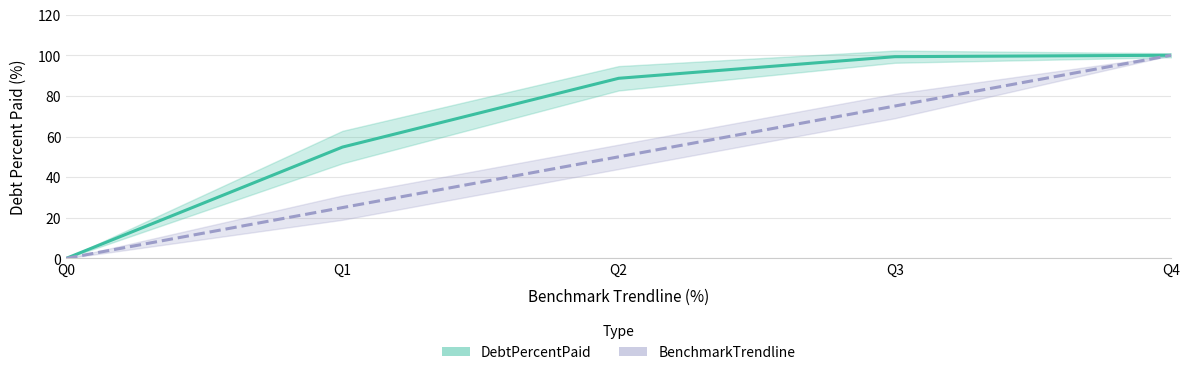

The DebtPercentPaid series shows 144.7 at Q4. True or false?

False